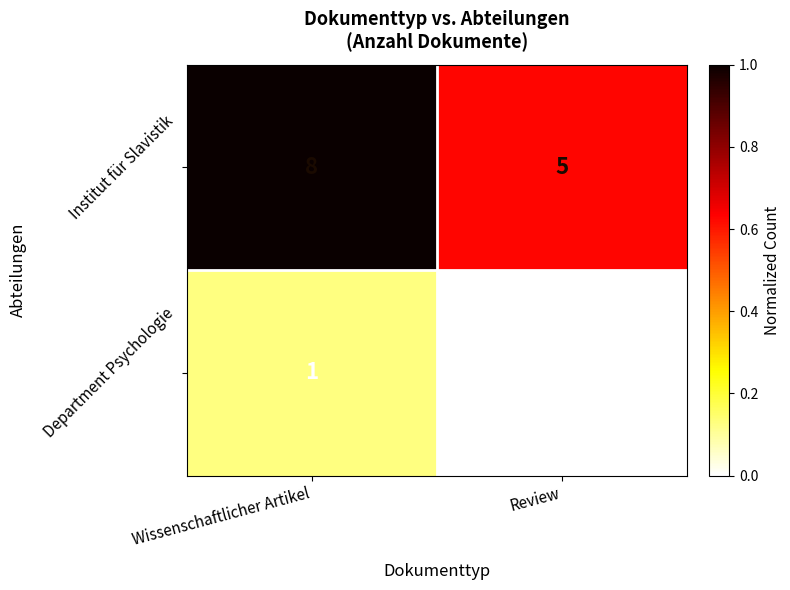

Which series has the largest total across all categories?

Institut für Slavistik